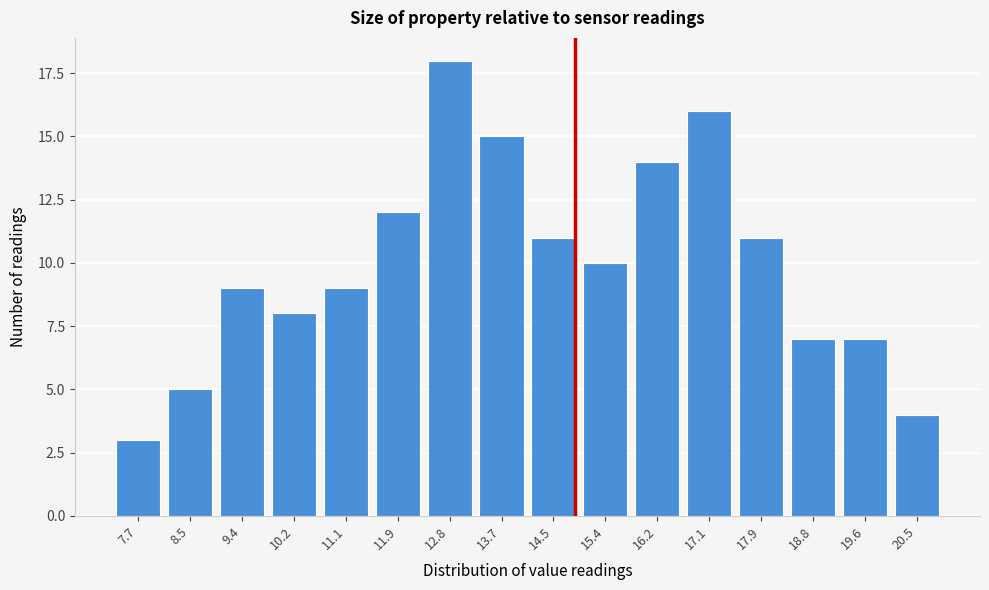

Reading right to left, list all the values displayed in this chart.

20.5=4	19.6=7	18.8=7	17.9=11	17.1=16	16.2=14	15.4=10	14.5=11	13.7=15	12.8=18	11.9=12	11.1=9	10.2=8	9.4=9	8.5=5	7.7=3